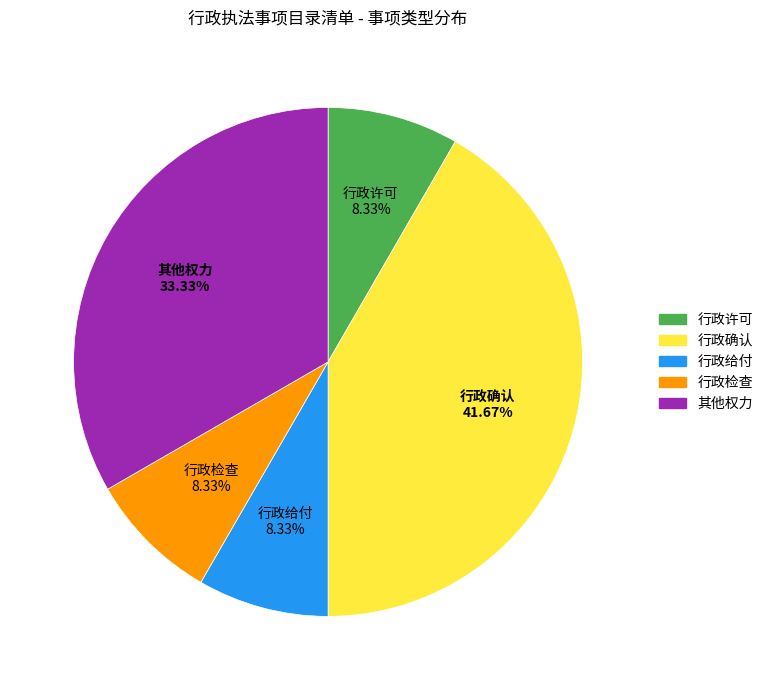

Between 行政许可 and 其他权力, which is larger?

其他权力